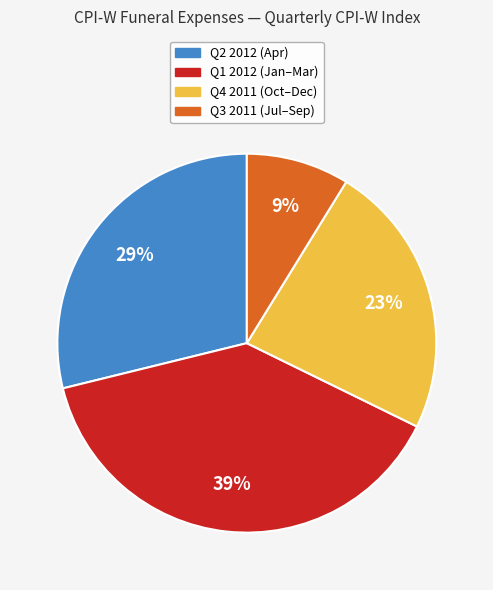

How many segments does this pie chart have?

4